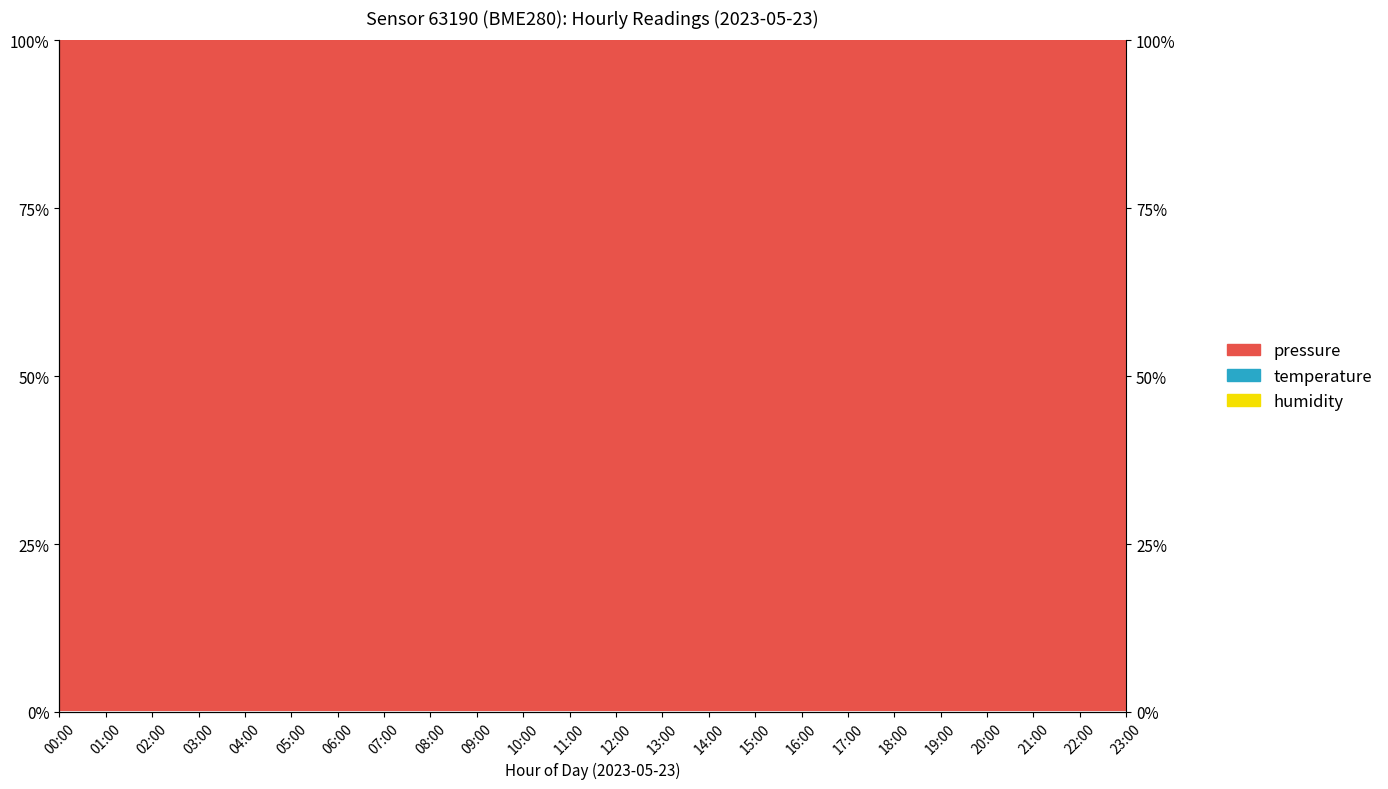

True or false: pressure and temperature cross at least once.

False